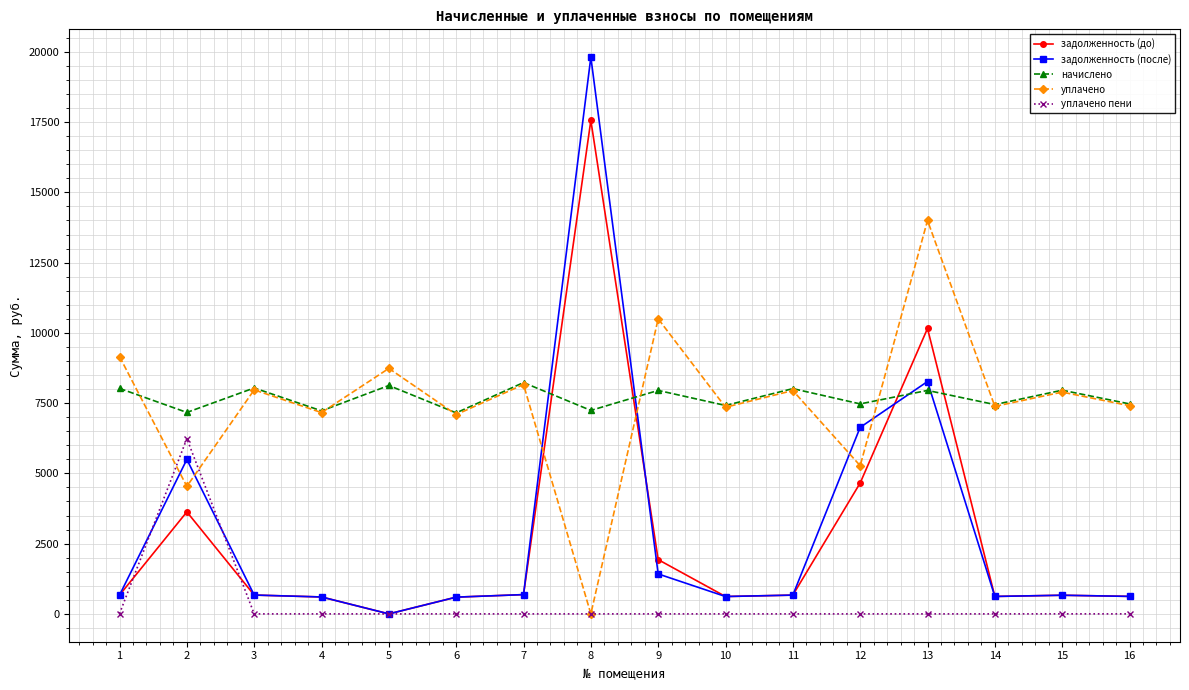

Which series changed the most between 4 and 8?

задолженность (после)